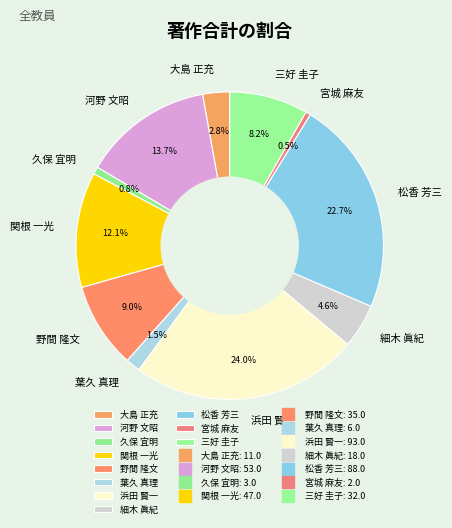

How many segments does this pie chart have?

11